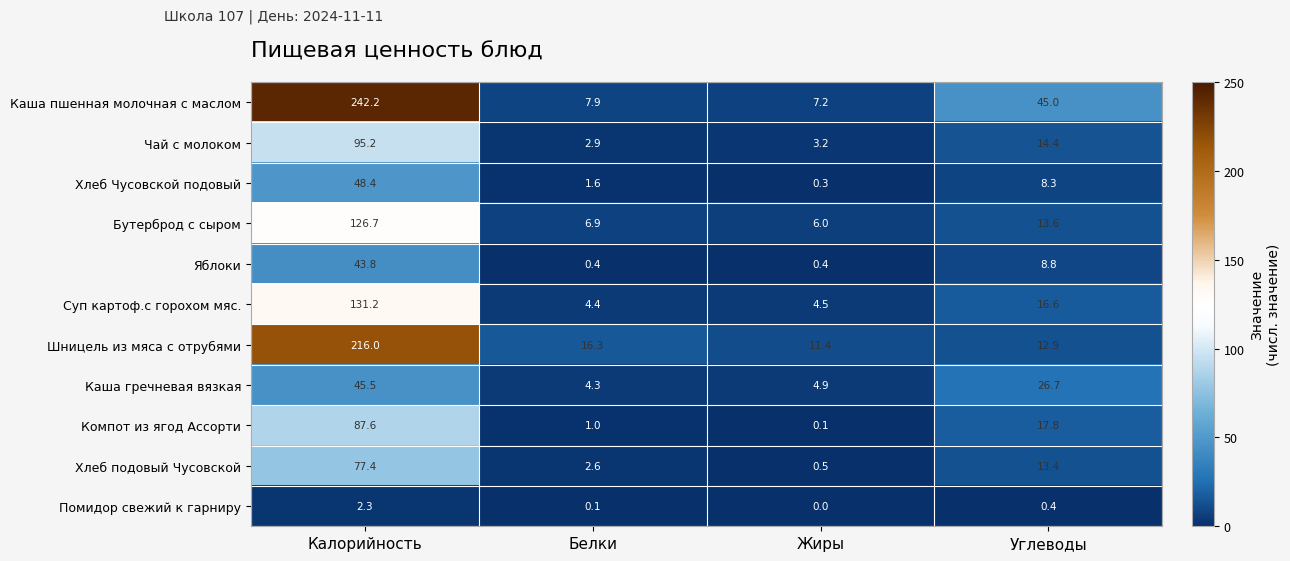

Is it true that Шницель из мяса с отрубями equals 15.1 at Жиры?

False